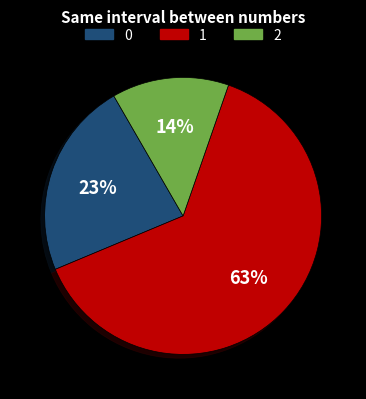

Does any single category account for the majority?

Yes